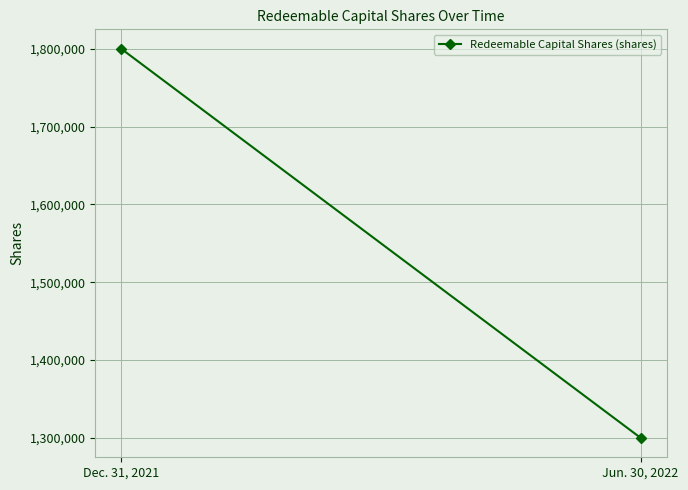

What is the ratio of the value at Dec. 31, 2021 to the value at Jun. 30, 2022?

1.4